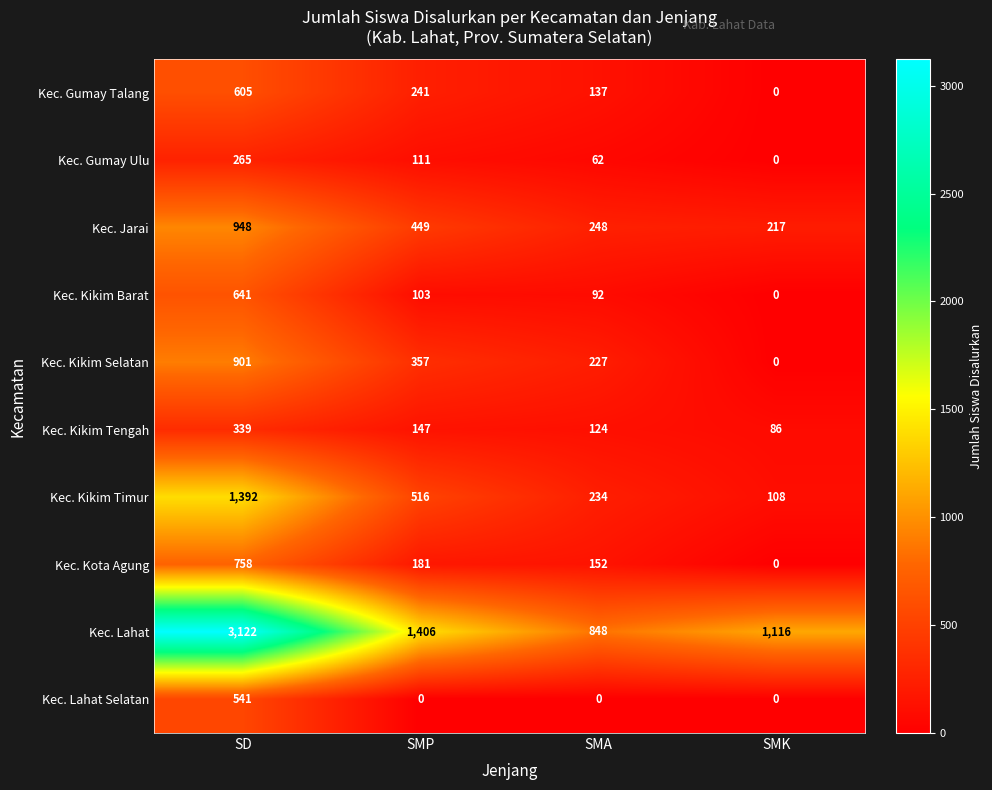

At which label does Kec. Kikim Selatan first exceed 357?

SD